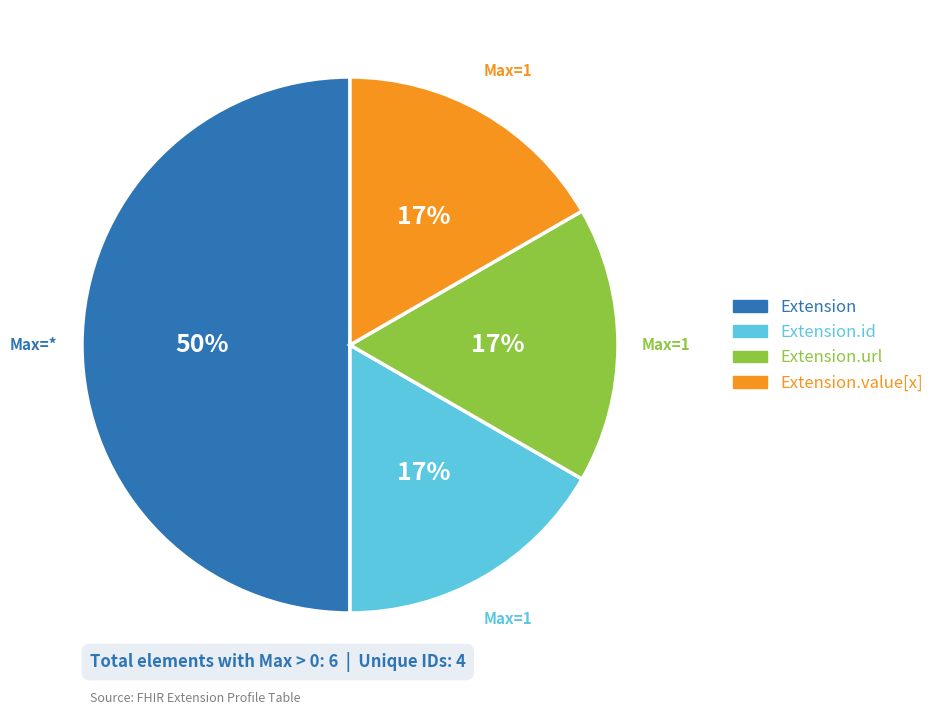

To the nearest percent, what is the average slice percentage?

25%